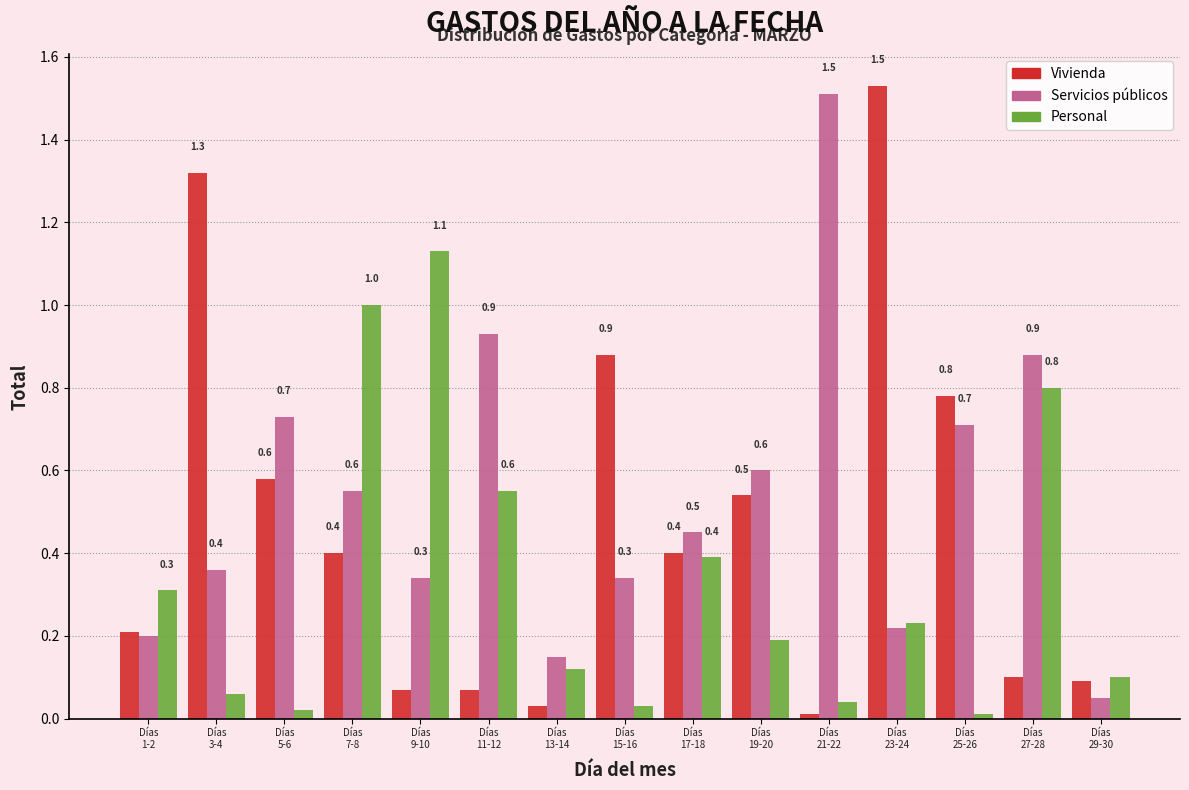

At how many categories does at least one series exceed 0?

15